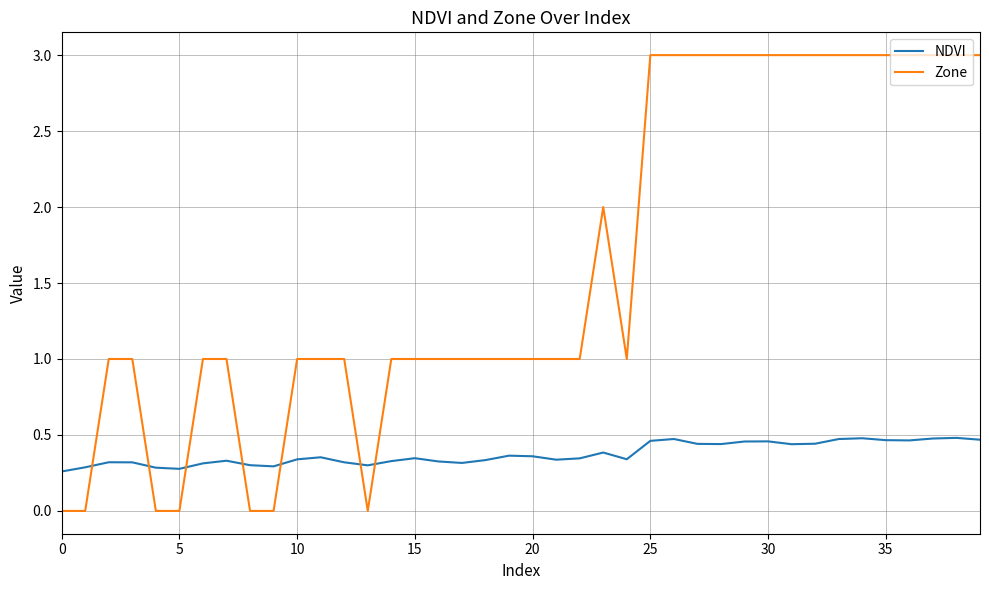

Which series has the largest range (max minus min)?

Zone